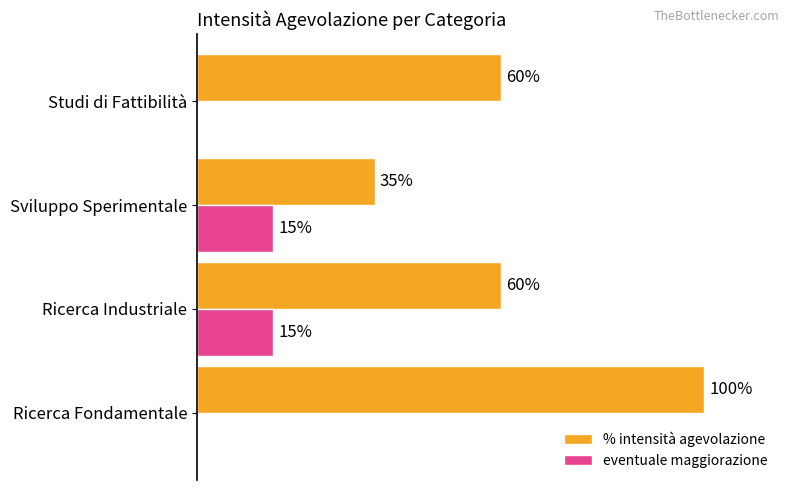

What are all the series names shown in the legend?

% intensità agevolazione, eventuale maggiorazione